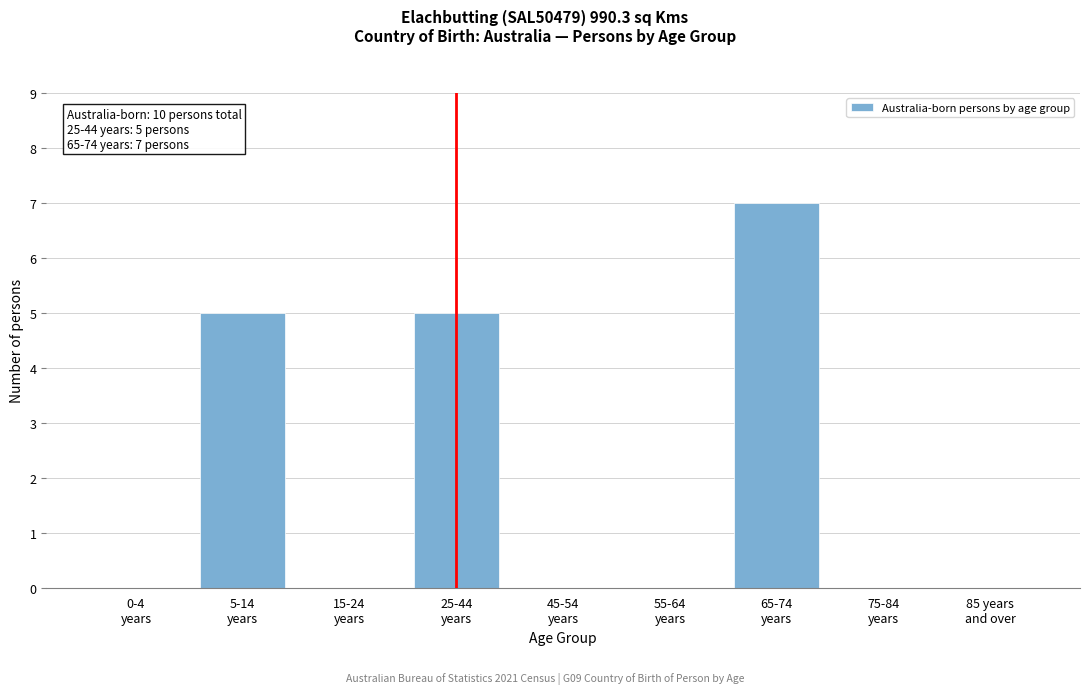

What is the maximum value shown in the chart?

7